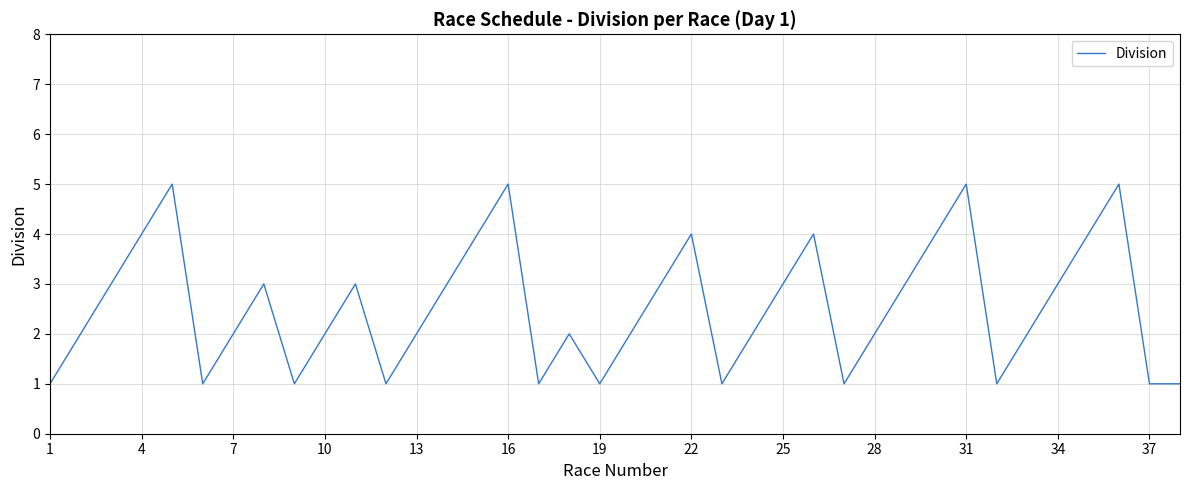

What is the difference between the maximum and minimum values?

4